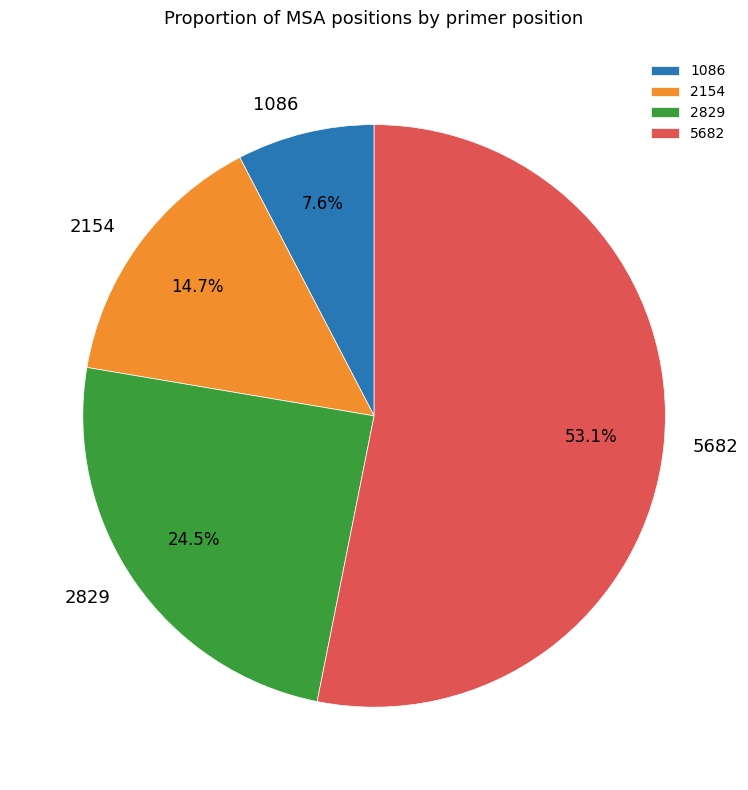

What is the ratio of the value at 1086 to the value at 5682?

0.1